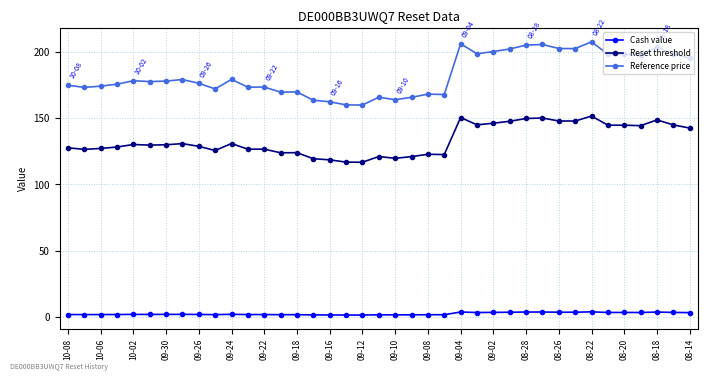

How many categories are shown in the chart?

39